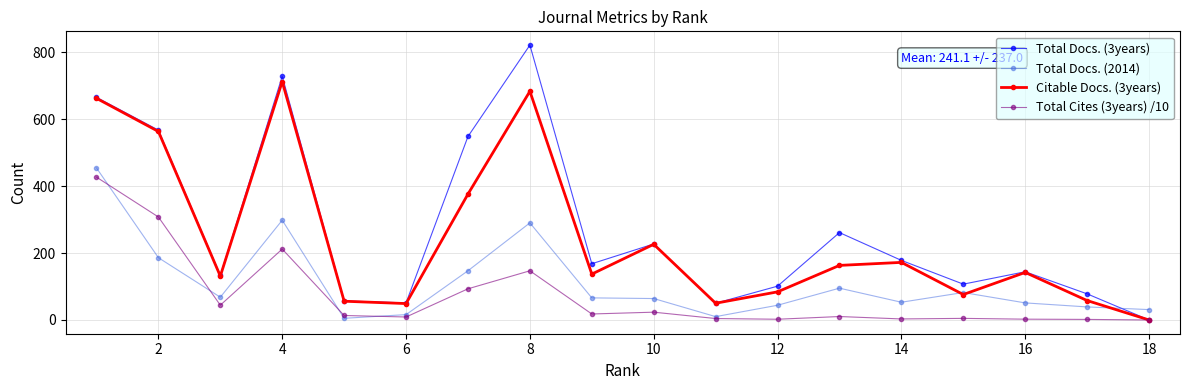

Which series has the widest spread of values?

Total Docs. (3years)